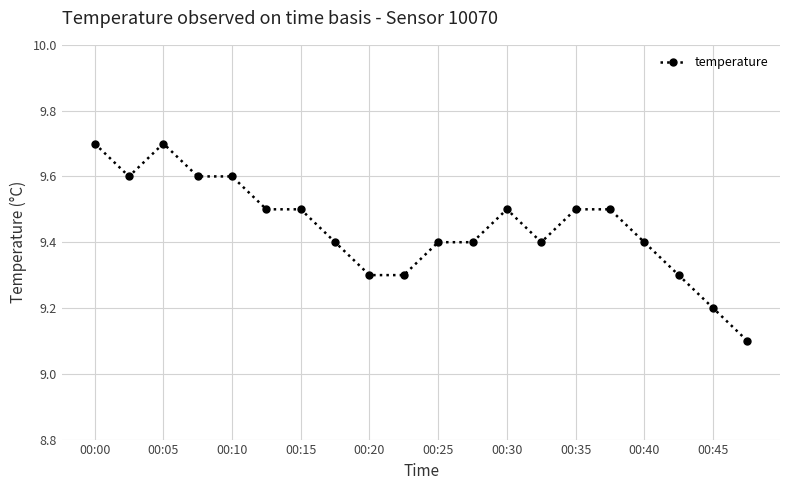

What is the difference between the second highest and minimum values?

0.6